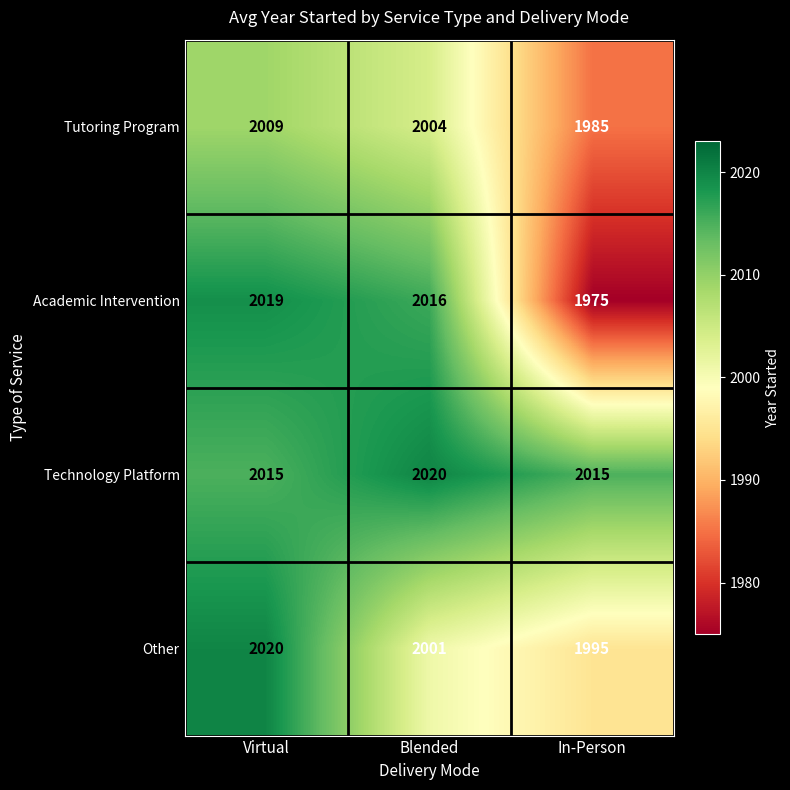

What is the greatest value displayed?

2020